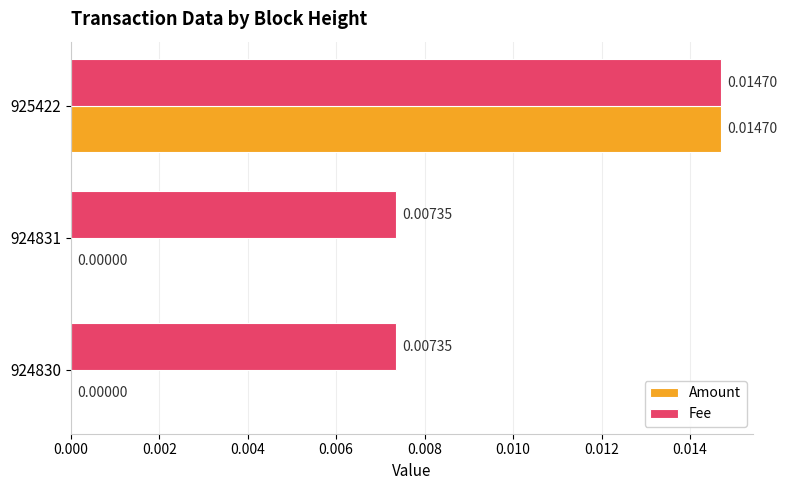

Is the value of Amount at 924830 greater than the value of Fee at 924831?

No